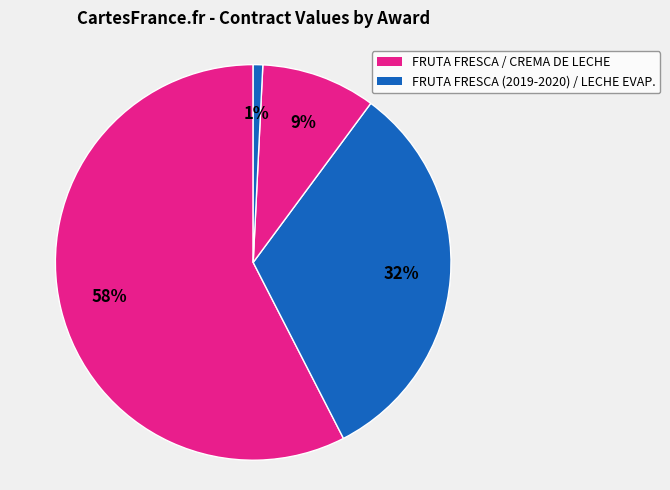

How many segments does this pie chart have?

4